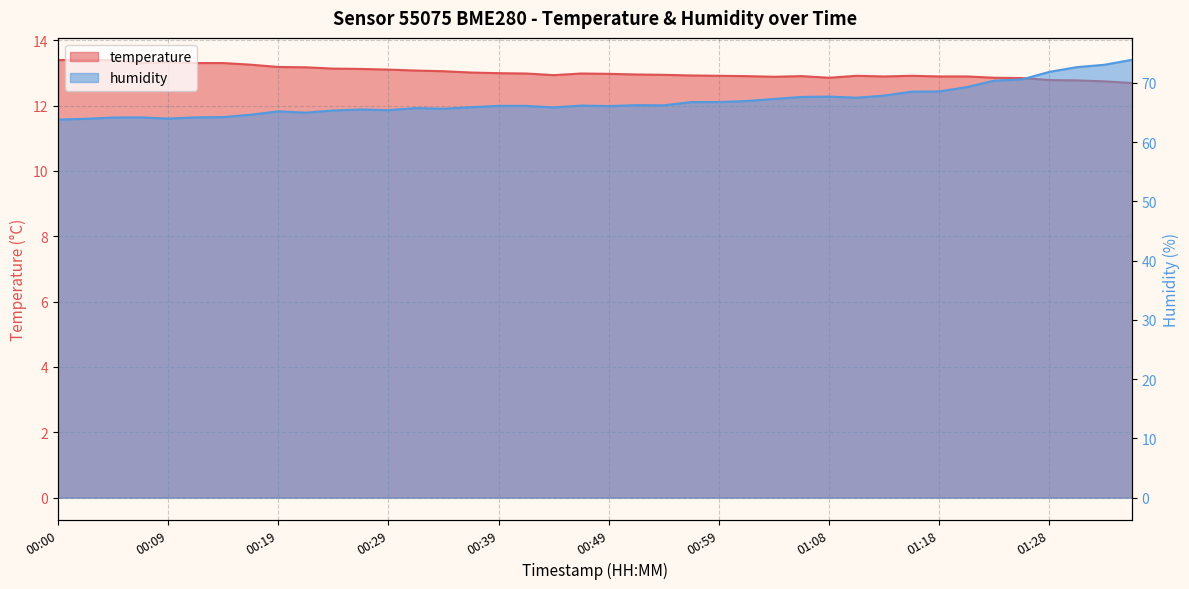

What is the sum of all temperature values?

520.8